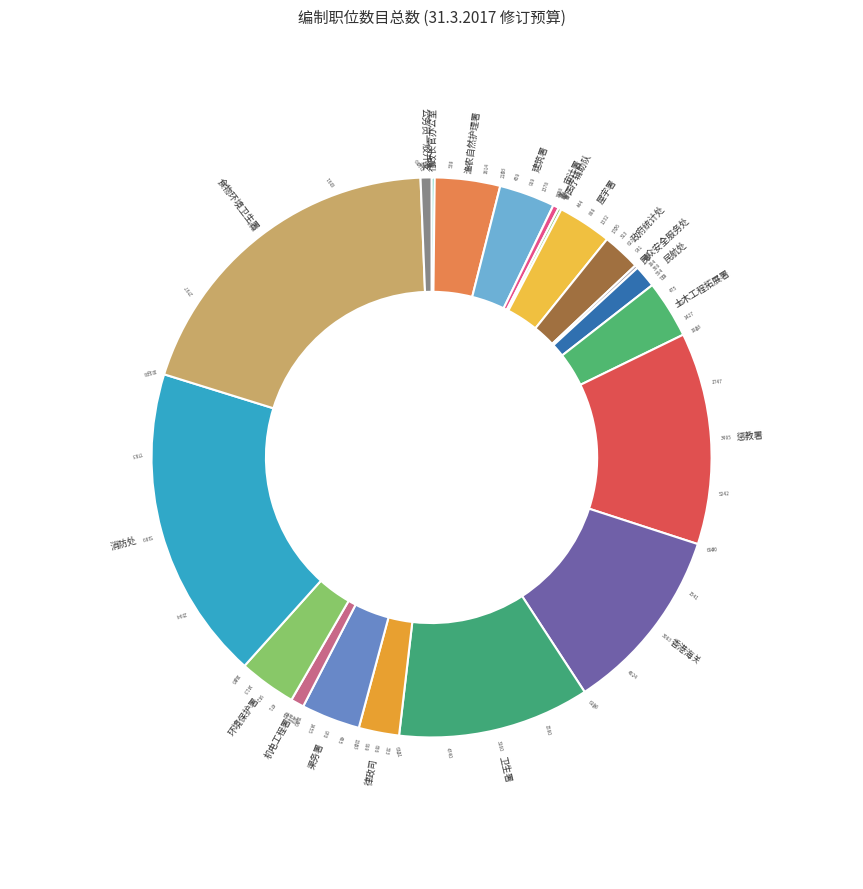

Combined, do 消防处 and 香港海关 account for over 50%?

No